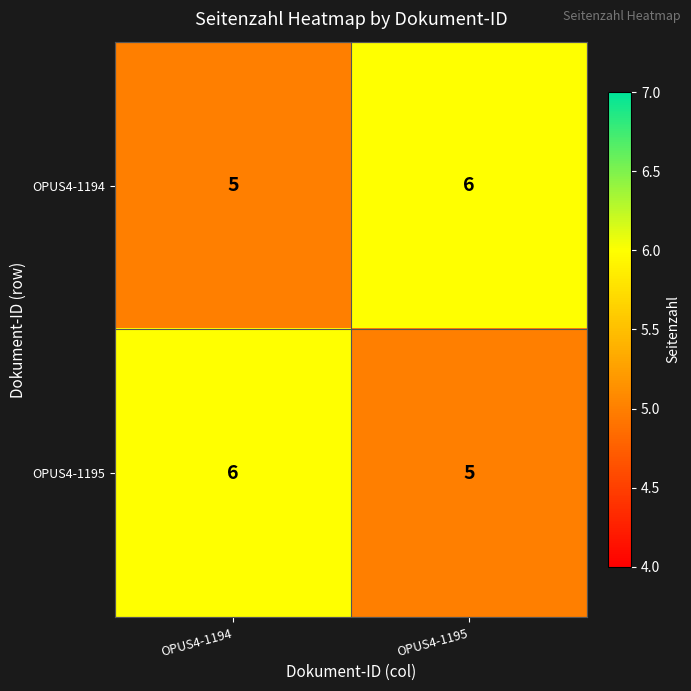

Is it true that OPUS4-1195 equals 5 at OPUS4-1195?

True